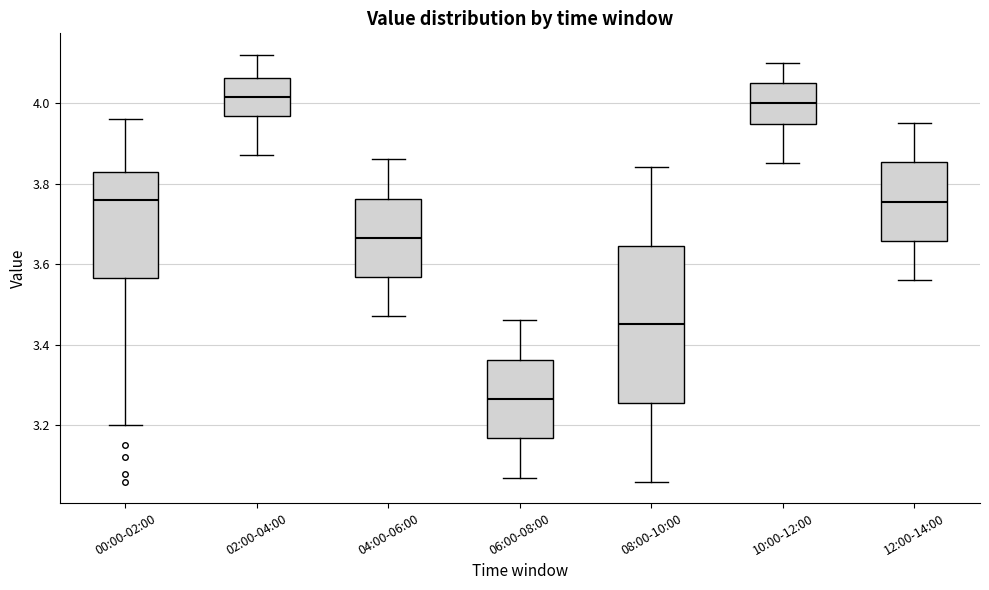

Where is the upper edge of the box for 00:00-02:00 on the y-axis? The values are not printed on the chart, so give them approximately, as read against the axis.

3.82